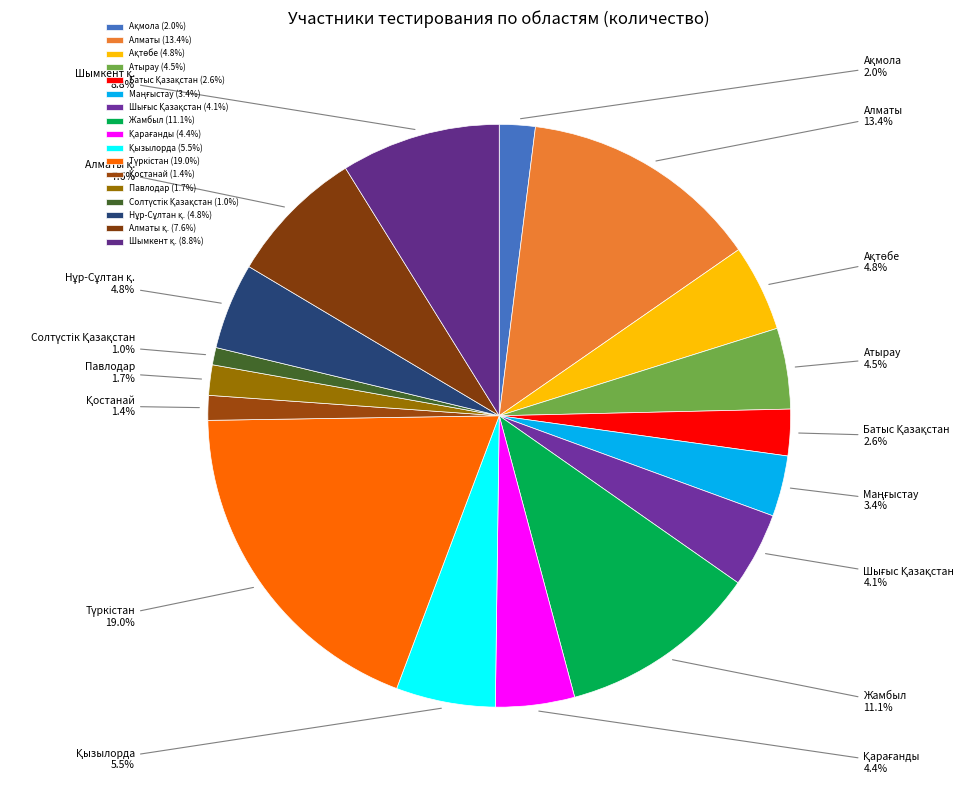

Is it true that Жамбыл is 11% of the pie?

True